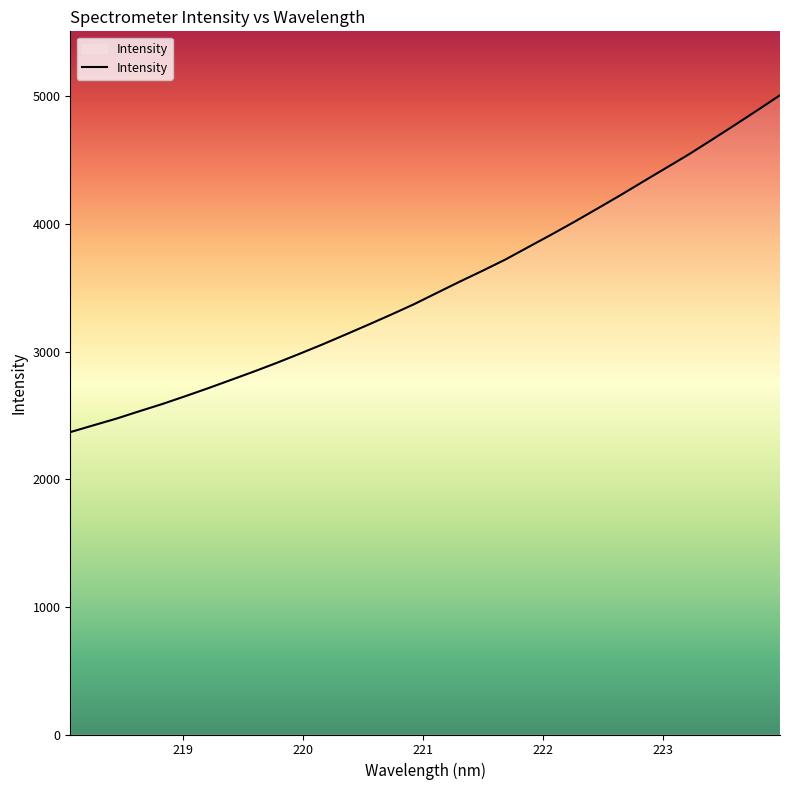

What is the greatest value displayed?

5008.7